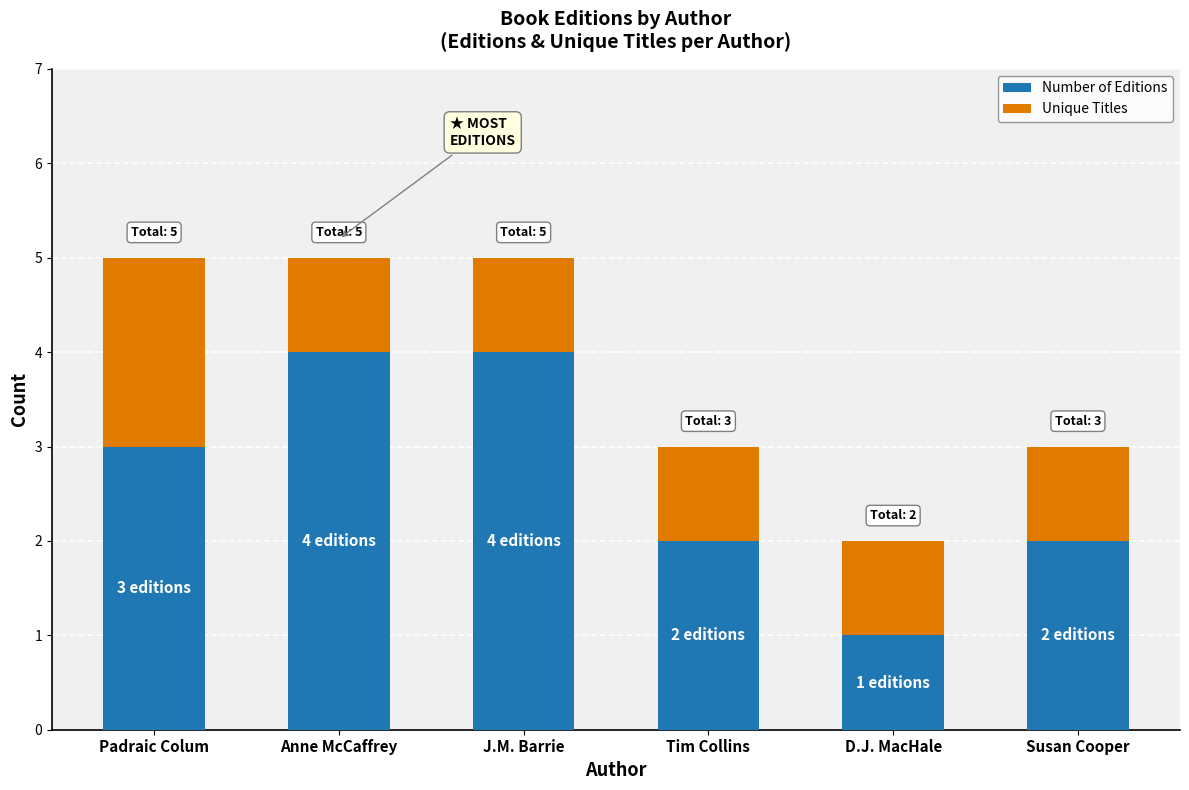

What is the average value of the Number of Editions series?

3